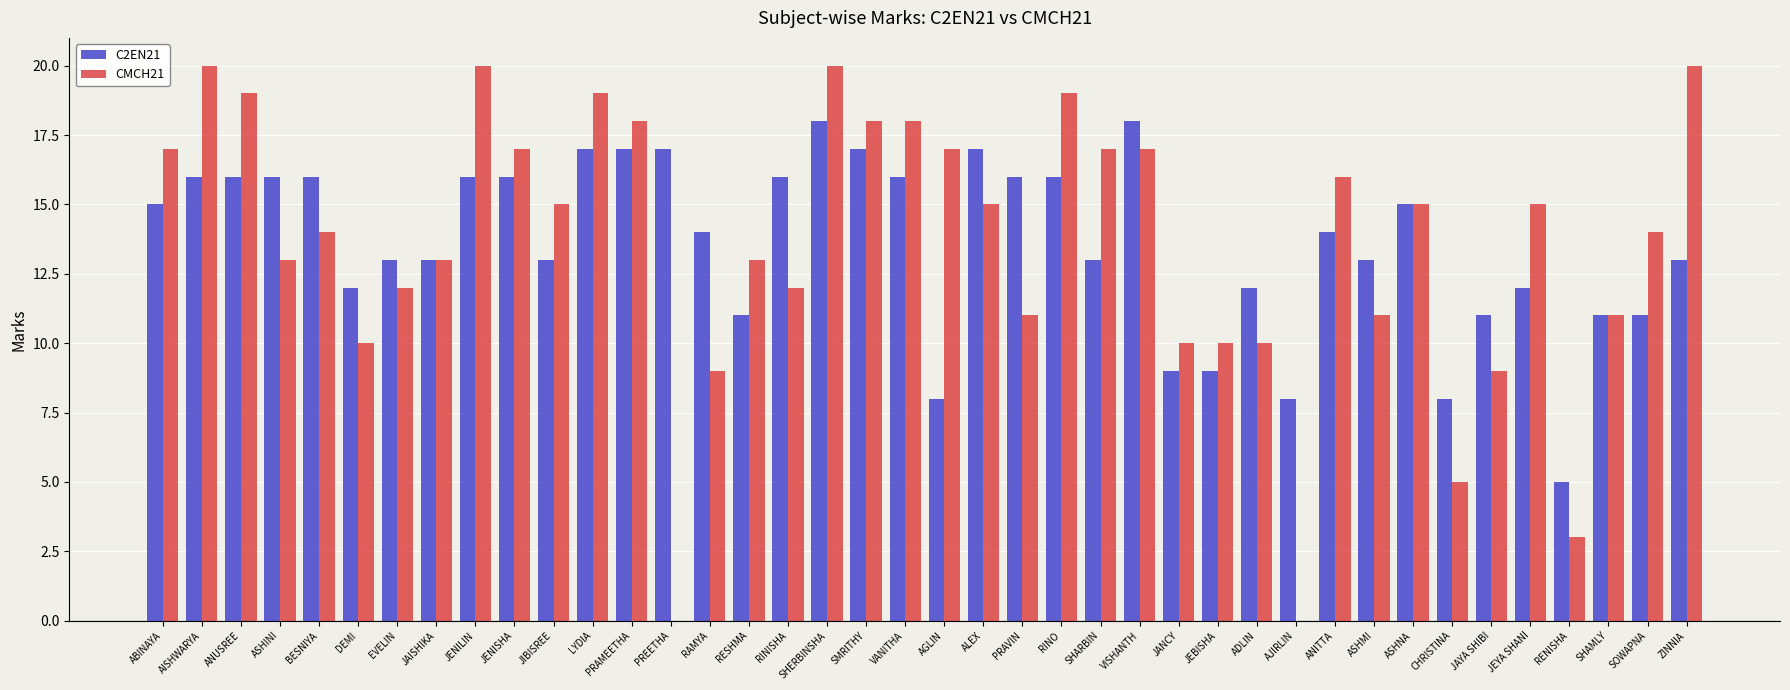

Is it true that C2EN21 equals 8 at AGLIN?

True